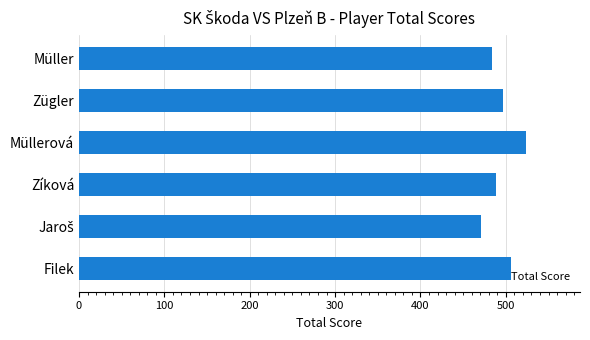

What is the sum of all values?

2971